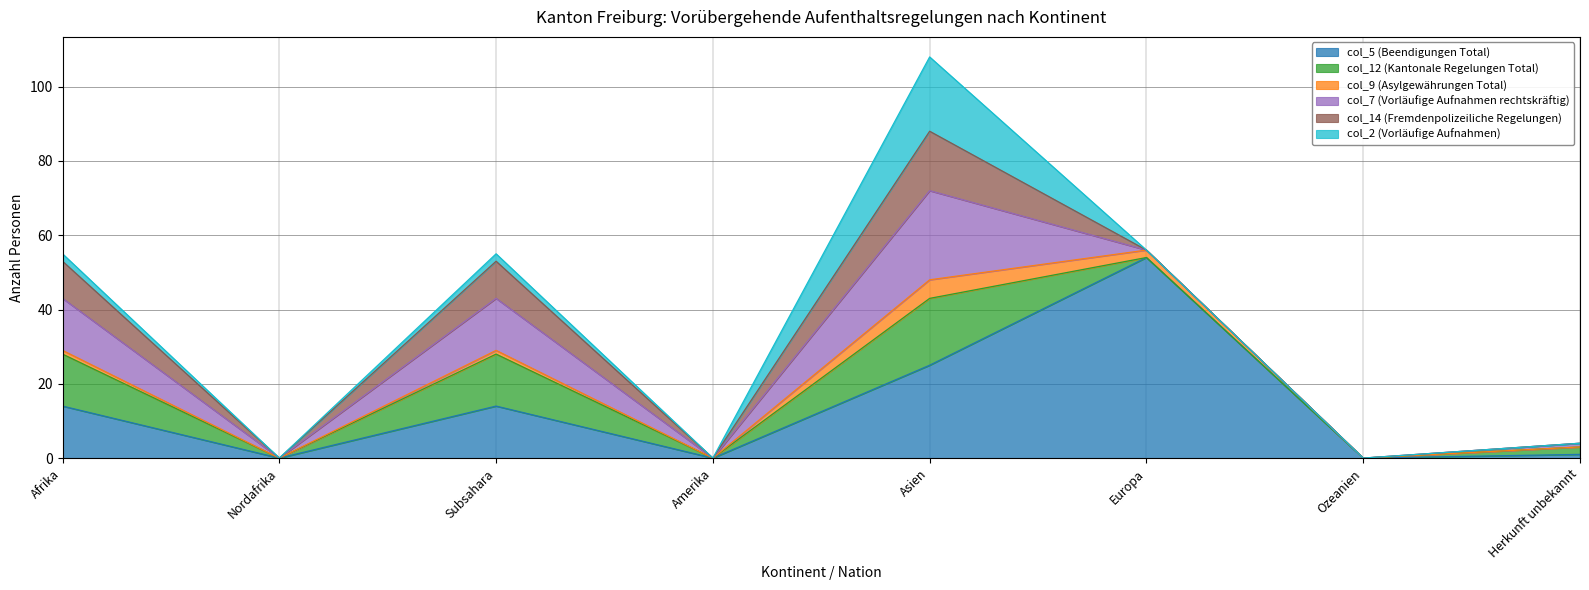

At which category is the sum across all series the highest?

Asien